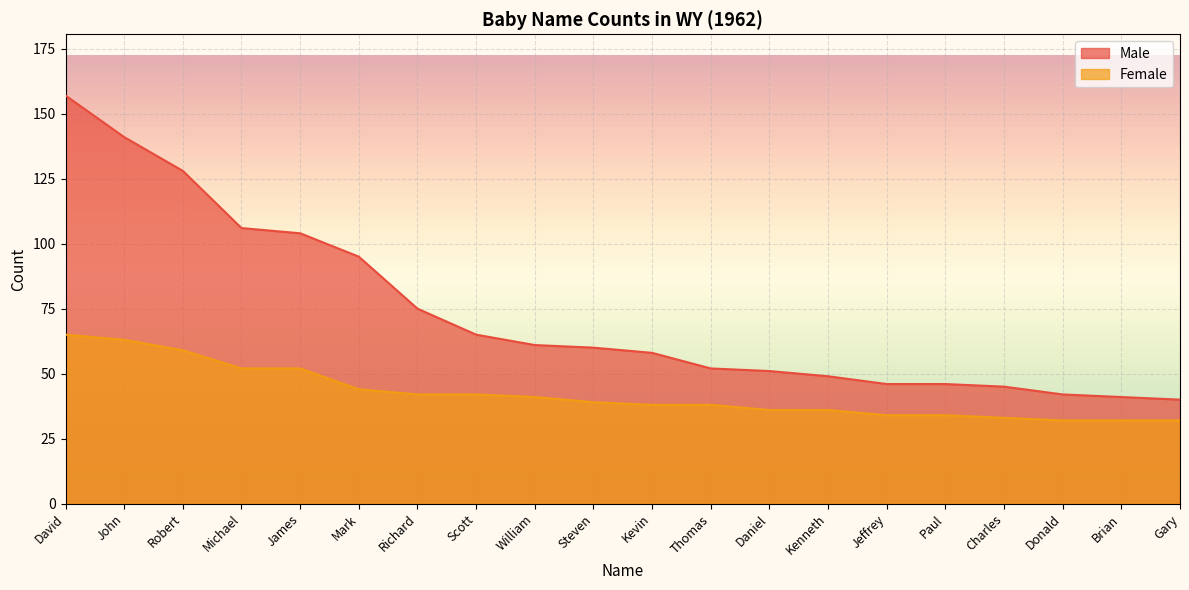

True or false: Male and Female cross at least once.

False